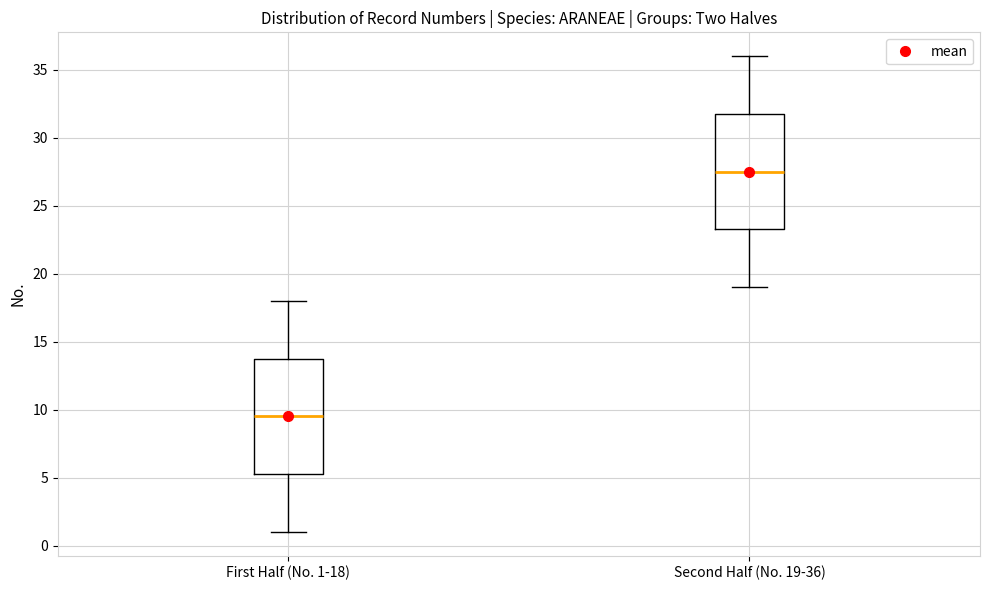

Reading left to right, transcribe this box plot: for each box, give where its median line is, the range the box spans, and where its two whiskers end, as read against the y-axis. The values are not printed on the chart, so give them approximately, as read against the axis.

First Half (No. 1-18): median 9.5, box 5.5 to 14.0, whiskers 1.0 to 18.0
Second Half (No. 19-36): median 27.5, box 23.5 to 32.0, whiskers 19.0 to 36.0